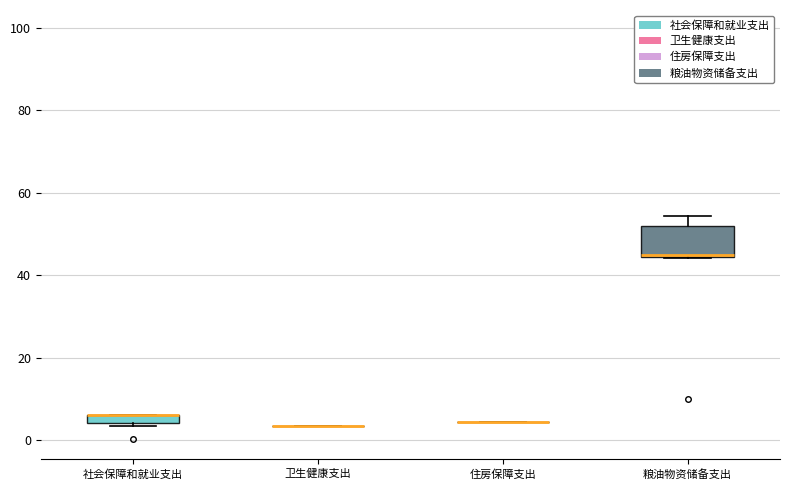

Which box is the tallest, from its lower edge to its upper edge?

粮油物资储备支出